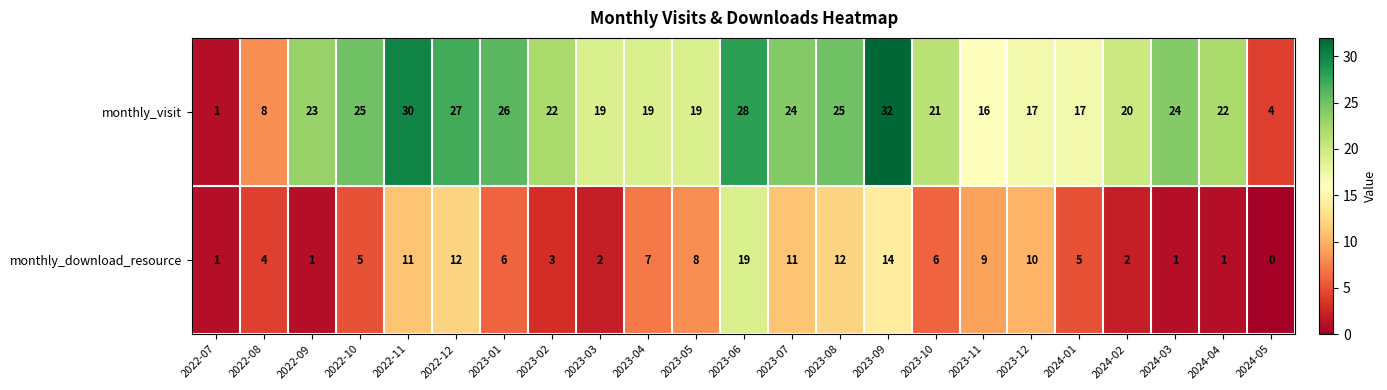

At which label does monthly_download_resource first exceed 6?

2022-11